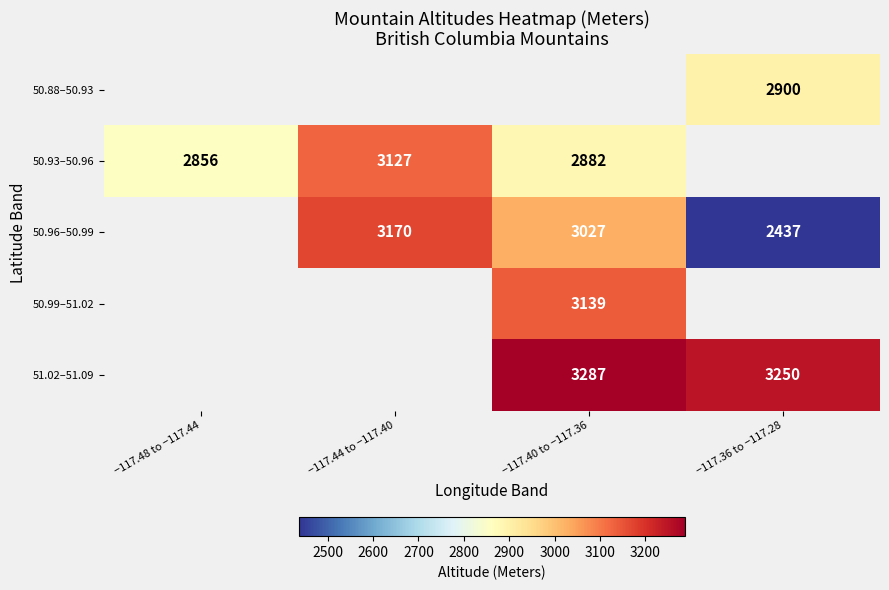

Is the value of 50.96–50.99 at −117.40 to −117.36 greater than the value of 50.93–50.96 at −117.40 to −117.36?

Yes